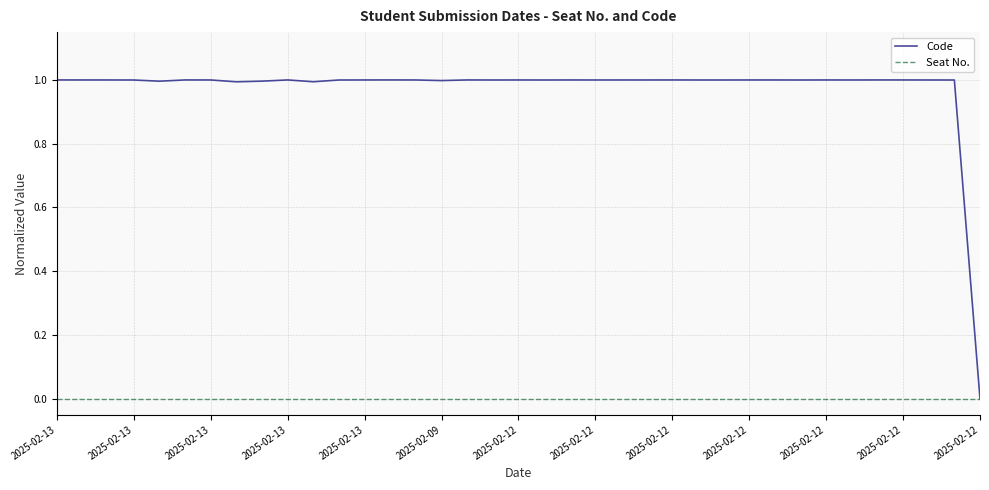

Reading right to left, what are all the values shown in this chart?

Code: 0.0	1.0	1.0	1.0	1.0	1.0	1.0	1.0	1.0	1.0	1.0	1.0	1.0	1.0	1.0	1.0	1.0	1.0	1.0	1.0	1.0	1.0	1.0	1.0	1.0	1.0	1.0	1.0	1.0	1.0	1.0	1.0	1.0	1.0	1.0	1.0	1.0
Seat No.: 0.0	0.0	0.0	0.0	0.0	0.0	0.0	0.0	0.0	0.0	0.0	0.0	0.0	0.0	0.0	0.0	0.0	0.0	0.0	0.0	0.0	0.0	0.0	0.0	0.0	0.0	0.0	0.0	0.0	0.0	0.0	0.0	0.0	0.0	0.0	0.0	0.0